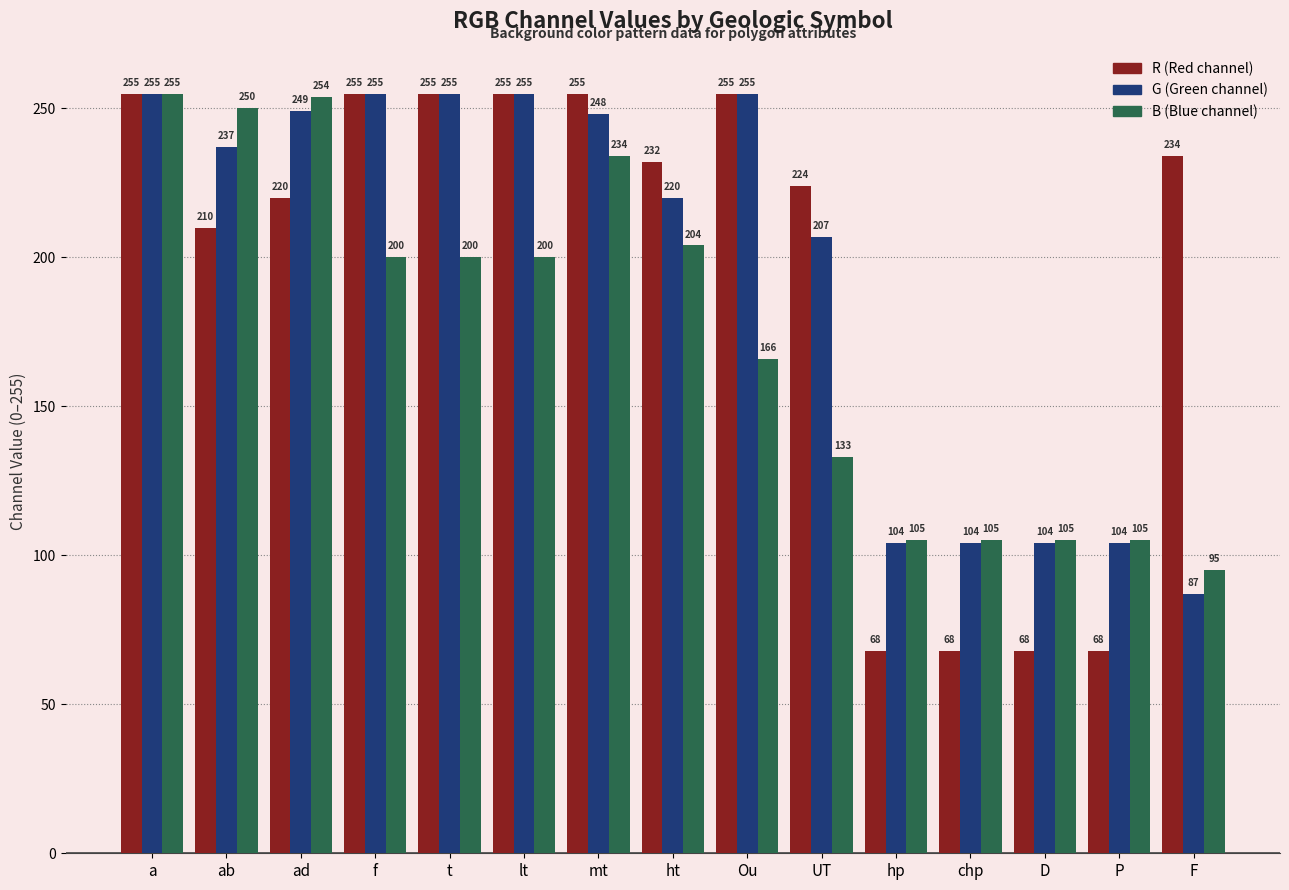

What is the spread (max minus min) of values at F?

147